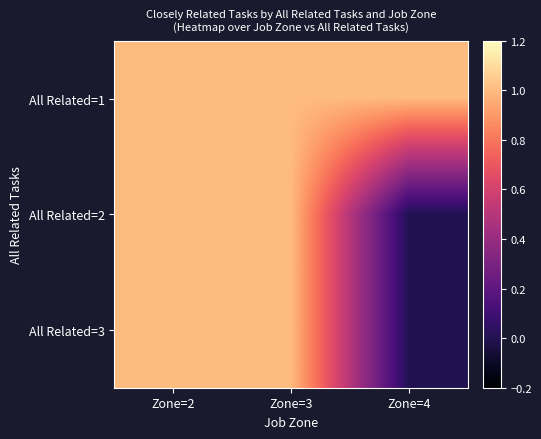

List the series in order of their peak value, highest first.

All Related=1, All Related=2, All Related=3